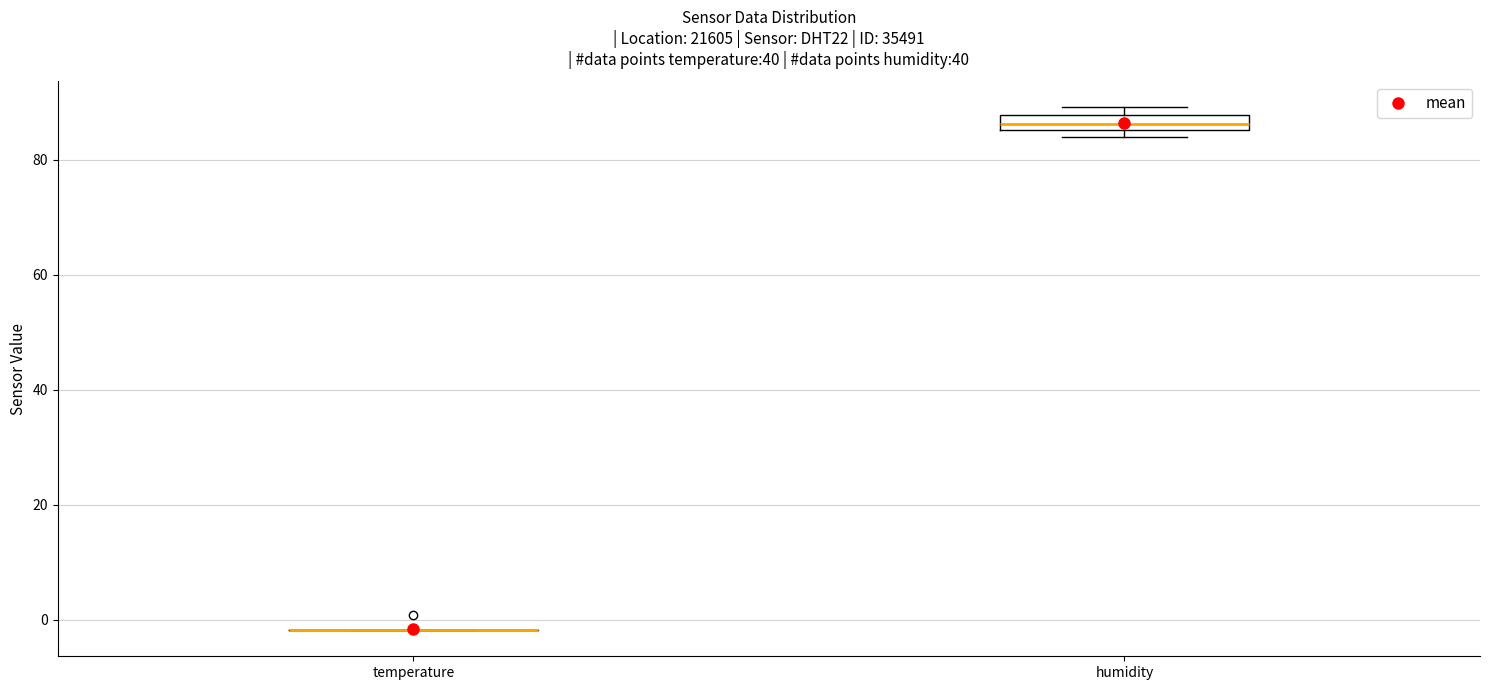

Where is the upper edge of the box for humidity on the y-axis? The values are not printed on the chart, so give them approximately, as read against the axis.

88